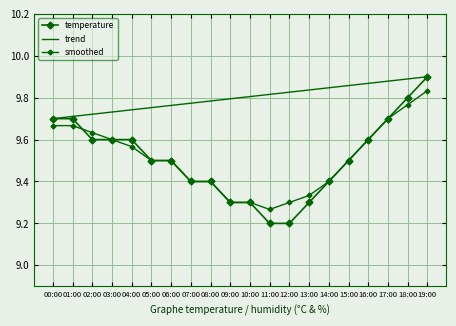

What is the difference between the maximum and minimum values in the smoothed series?

0.6